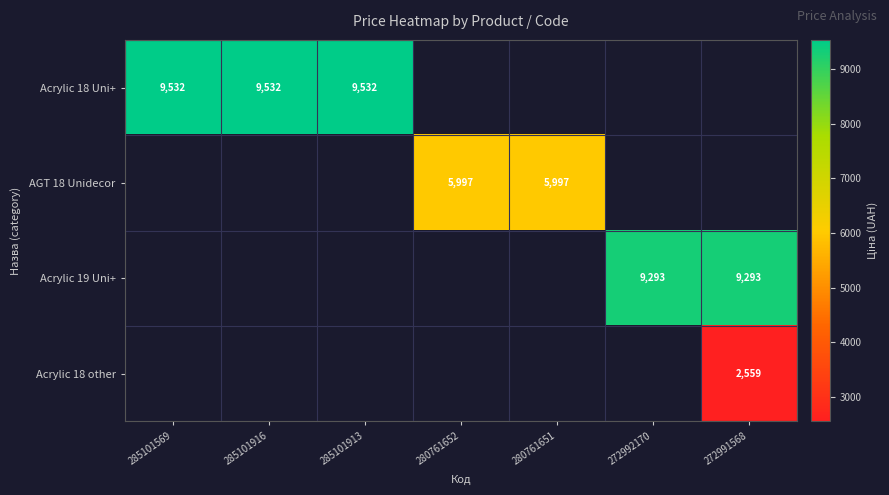

Is the value of Acrylic 19 Uni+ at 272991568 greater than the value of Acrylic 18 Uni+ at 285101916?

No